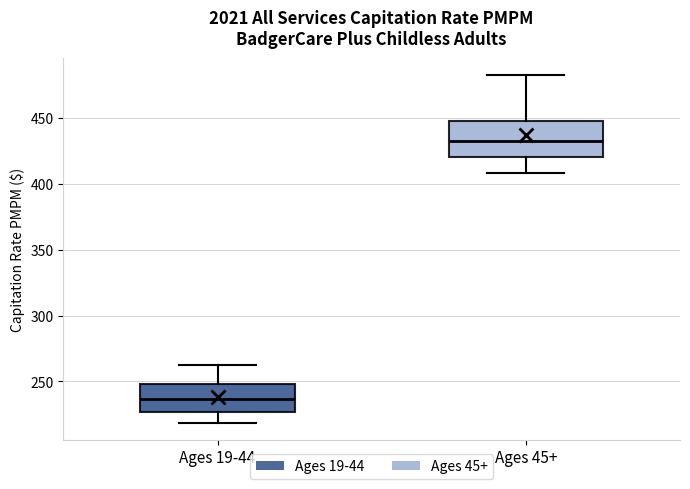

Which box has the highest median line?

Ages 45+